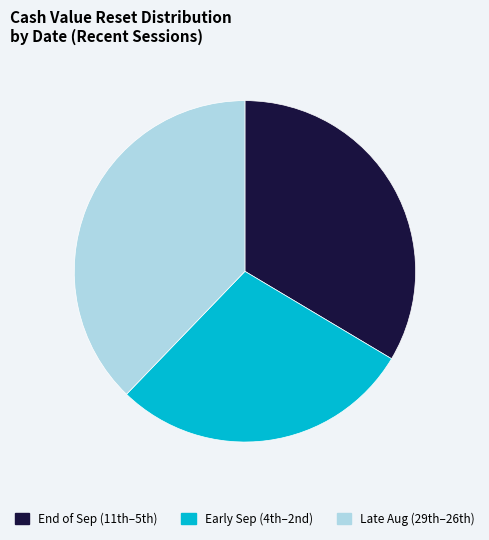

Which category has the smallest portion of the pie?

Early Sep (4th–2nd)